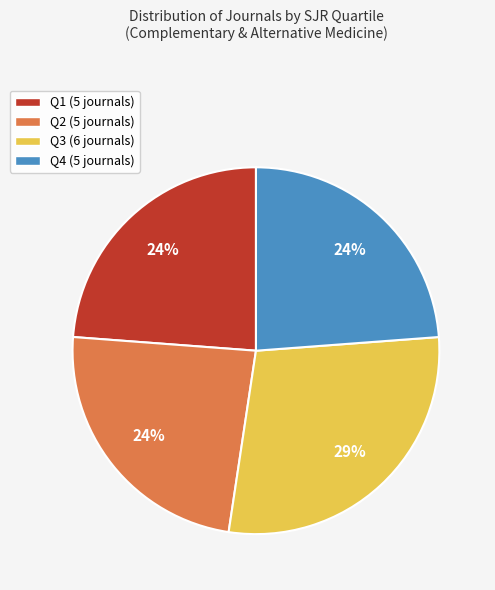

What percentage is the Q4 slice, to the nearest percent?

24%